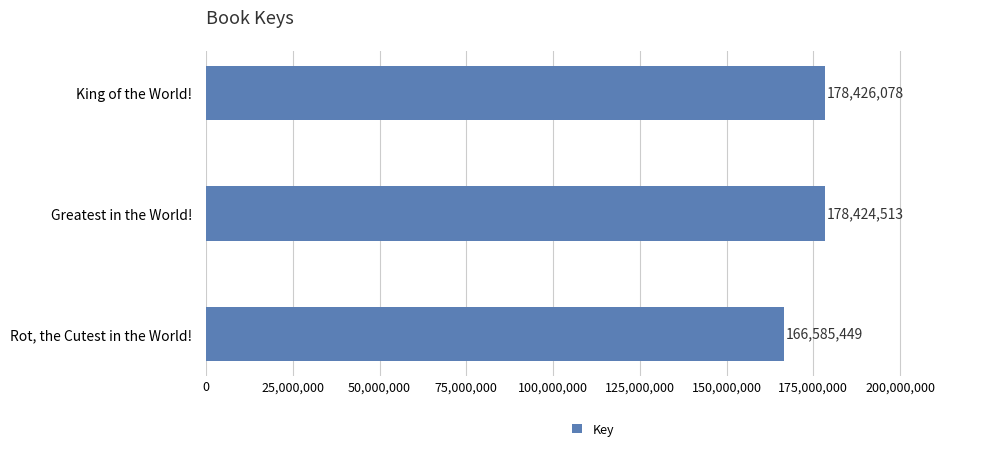

Approximately how many times larger is the value at Rot, the Cutest in the World! compared to Greatest in the World!?

0.9